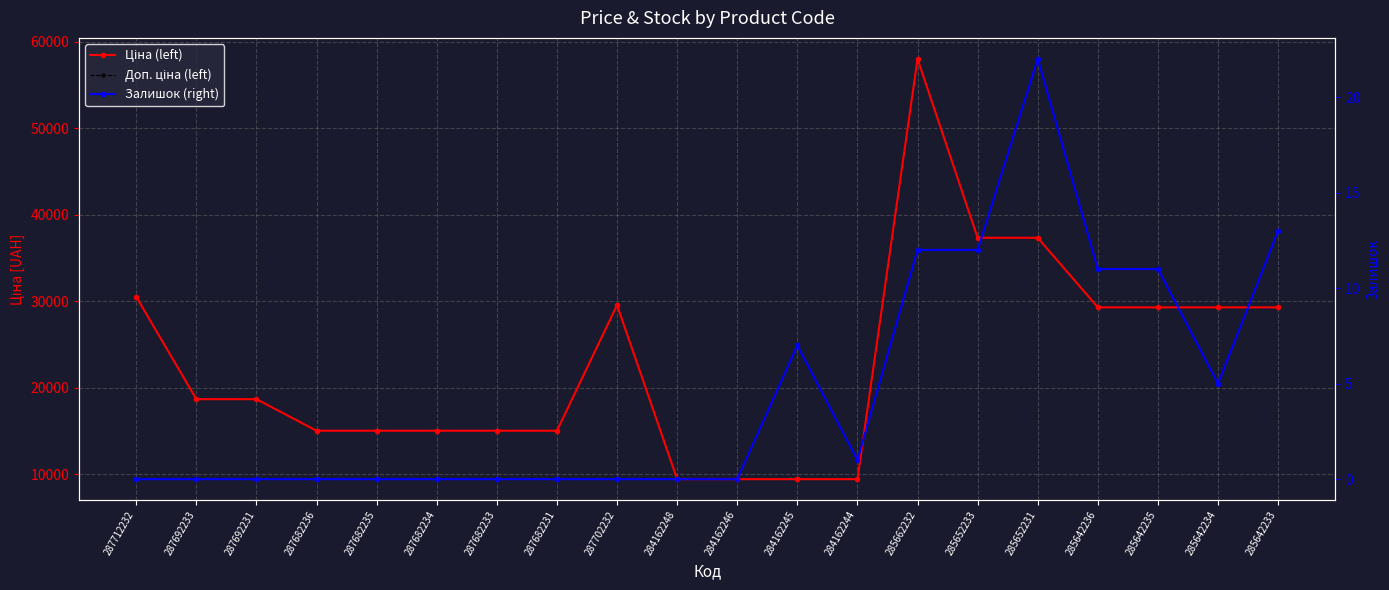

Reading right to left, what are all the values shown in this chart?

Ціна (left): 29294.9	29294.9	29294.9	29294.9	37343.0	37343.0	58037.0	9416.9	9416.9	9416.9	9416.9	29548.9	15019.2	15019.2	15019.2	15019.2	15019.2	18671.5	18671.5	30512.3
Доп. ціна (left): 29294.9	29294.9	29294.9	29294.9	37343.0	37343.0	58037.0	9416.9	9416.9	9416.9	9416.9	29548.9	15019.2	15019.2	15019.2	15019.2	15019.2	18671.5	18671.5	30512.3
Залишок (right): 13.0	5.0	11.0	11.0	22.0	12.0	12.0	1.0	7.0	0.0	0.0	0.0	0.0	0.0	0.0	0.0	0.0	0.0	0.0	0.0